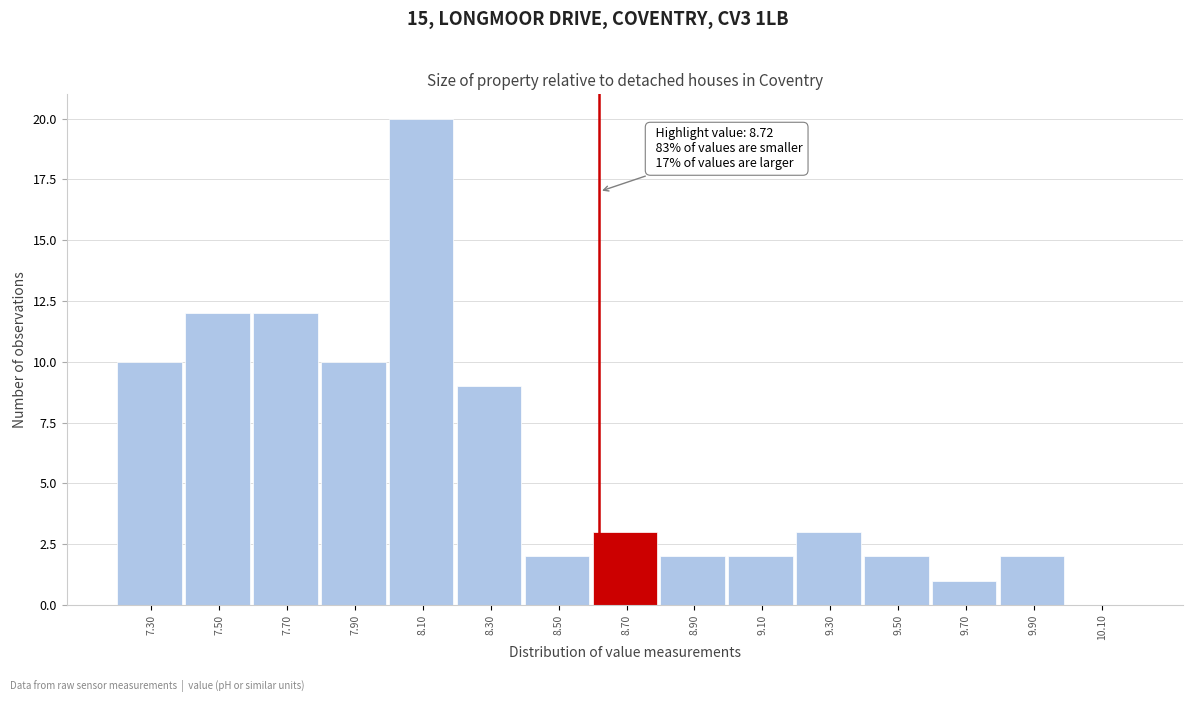

Which label corresponds to the largest value in the chart?

8.10